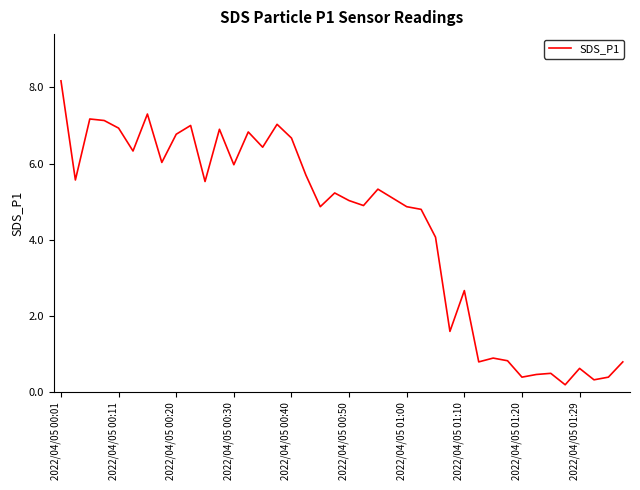

True or false: there are more than 2 points higher than both neighbors.

True